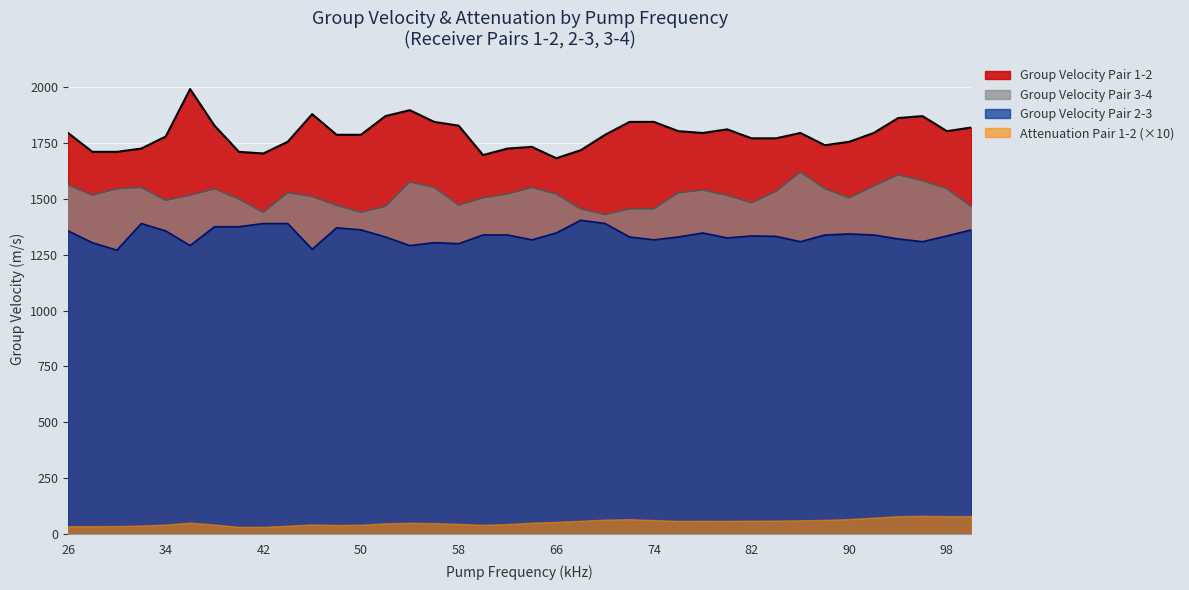

True or false: Group Velocity Pair 2-3 has a value of 1333.3 at 98.

True